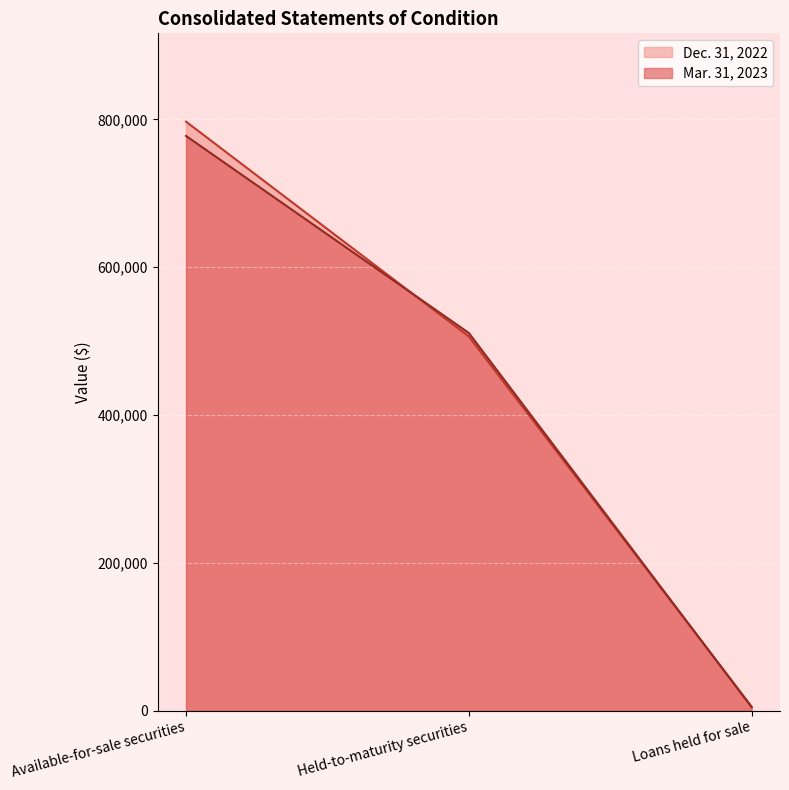

What is the average value of the Mar. 31, 2023 series?

431053